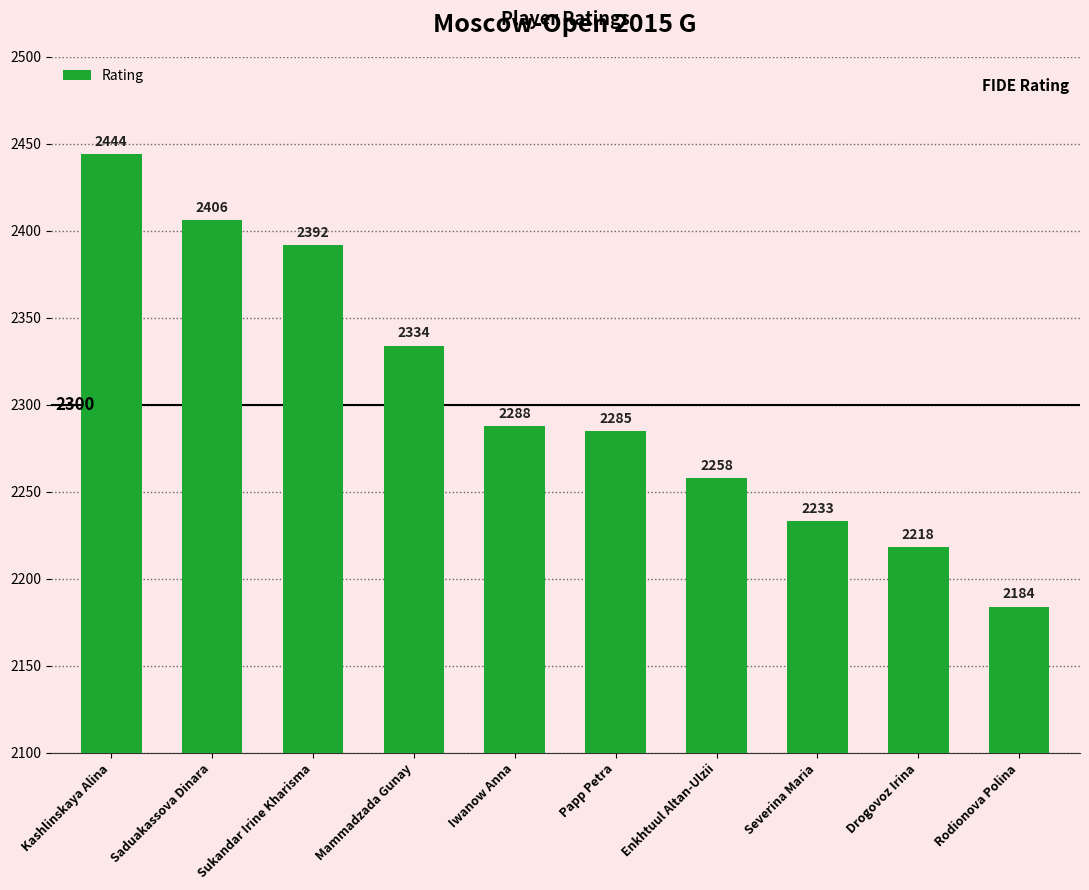

What is the change in value from Saduakassova Dinara to Iwanow Anna?

-118